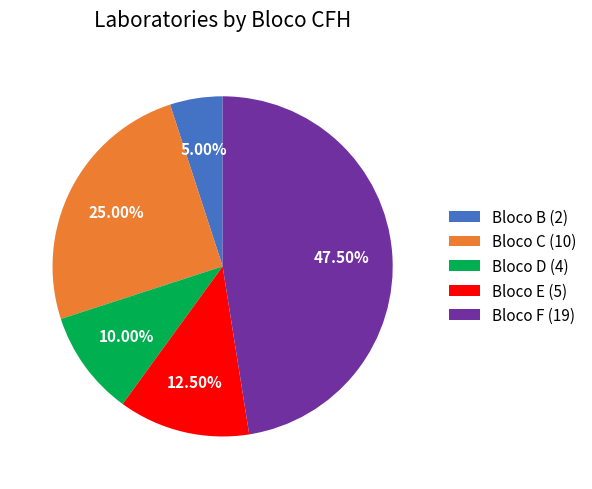

Count the number of slices in the pie.

5